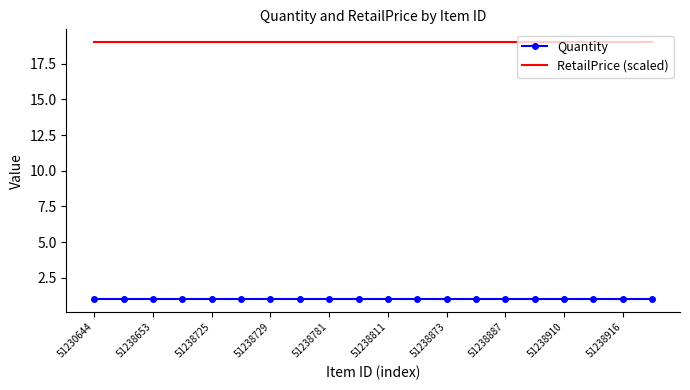

What is the highest value of the RetailPrice (scaled) series?

19